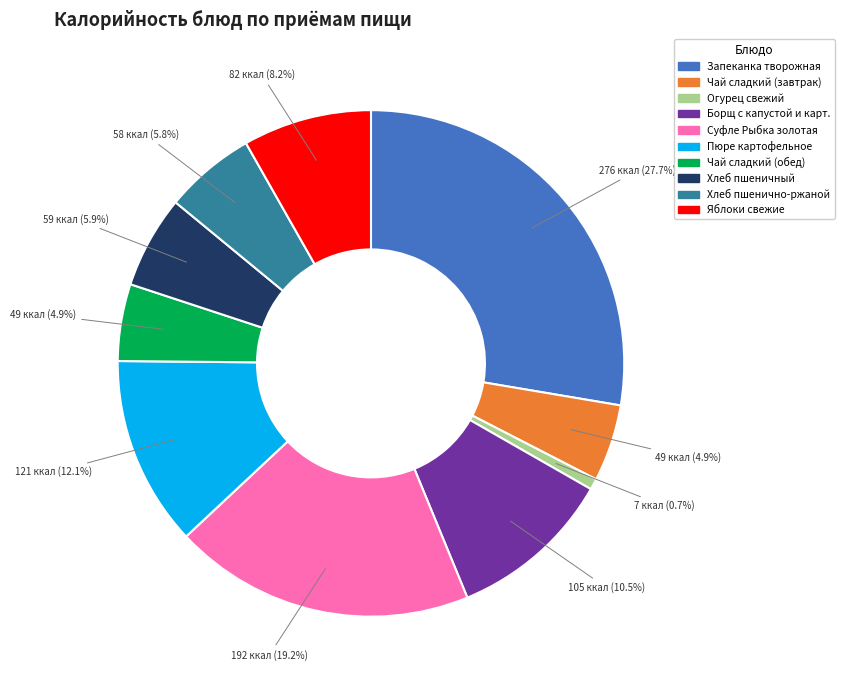

To the nearest percent, what is the difference between the largest and smallest slice percentages?

27%